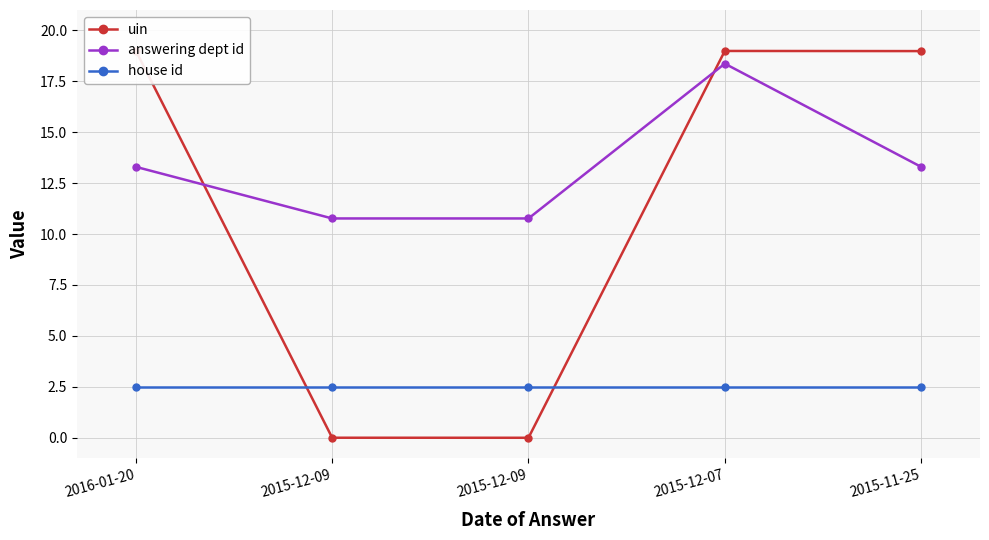

Reading left to right, list all the values displayed in this chart.

uin: 2016-01-20=19.0	2015-12-09=0.0	2015-12-09=0.0	2015-12-07=19.0	2015-11-25=19.0
answering dept id: 2016-01-20=13.3	2015-12-09=10.8	2015-12-09=10.8	2015-12-07=18.4	2015-11-25=13.3
house id: 2016-01-20=2.5	2015-12-09=2.5	2015-12-09=2.5	2015-12-07=2.5	2015-11-25=2.5